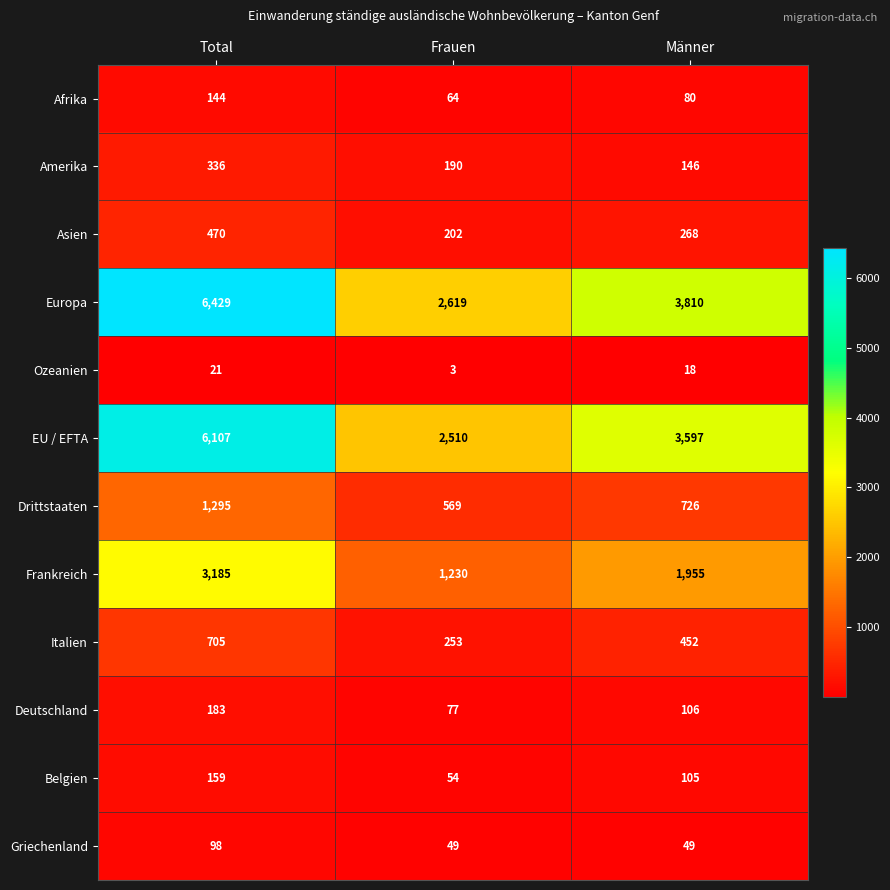

List the series in order of their peak value, highest first.

Europa, EU / EFTA, Frankreich, Drittstaaten, Italien, Asien, Amerika, Deutschland, Belgien, Afrika, Griechenland, Ozeanien